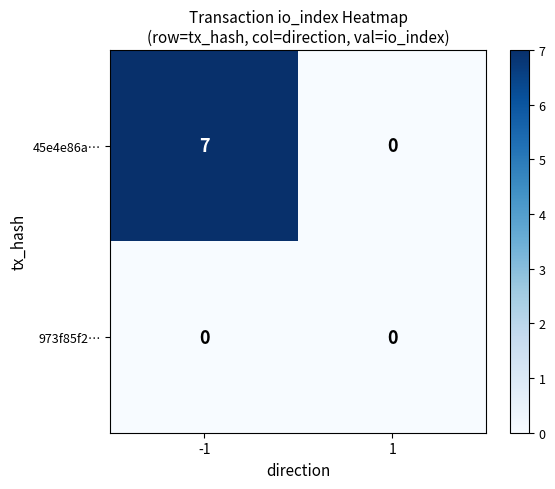

What is the sum of the 45e4e86a… values at -1 and 1?

7